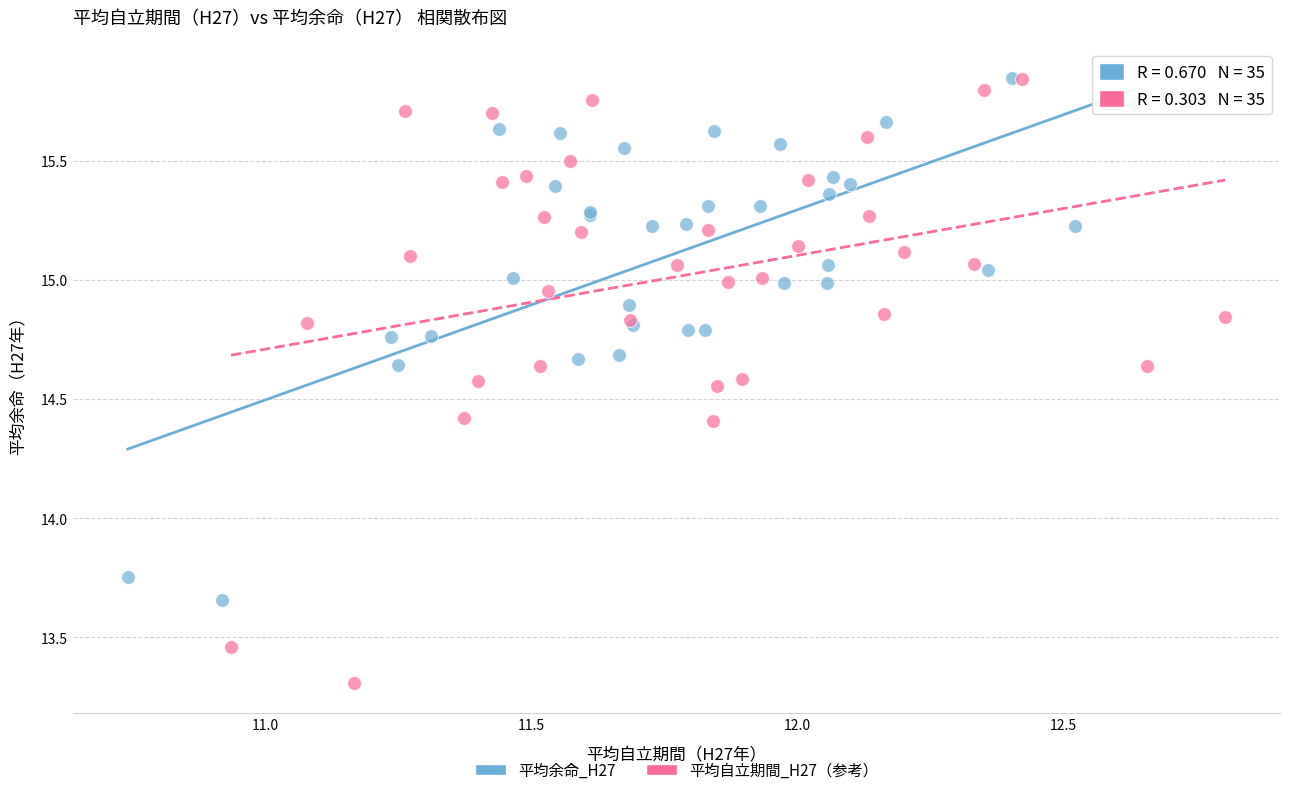

Which series contains the lowest Y value?

平均自立期間_H27（参考）